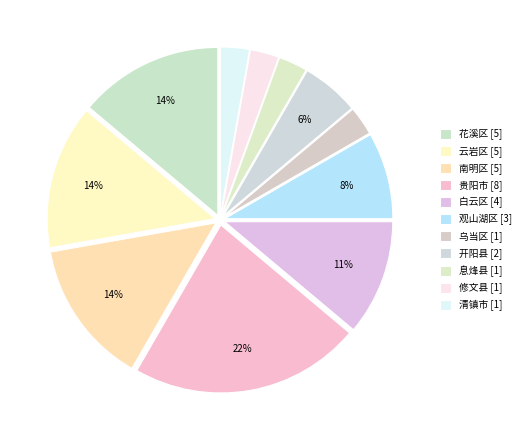

To the nearest percent, what percentage of the pie is 白云区?

11%